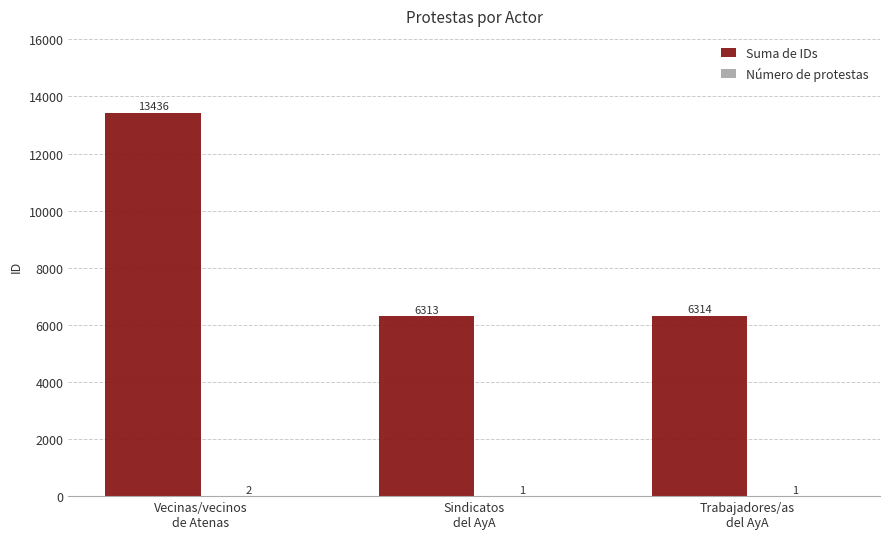

Which series has the largest total across all categories?

Suma de IDs